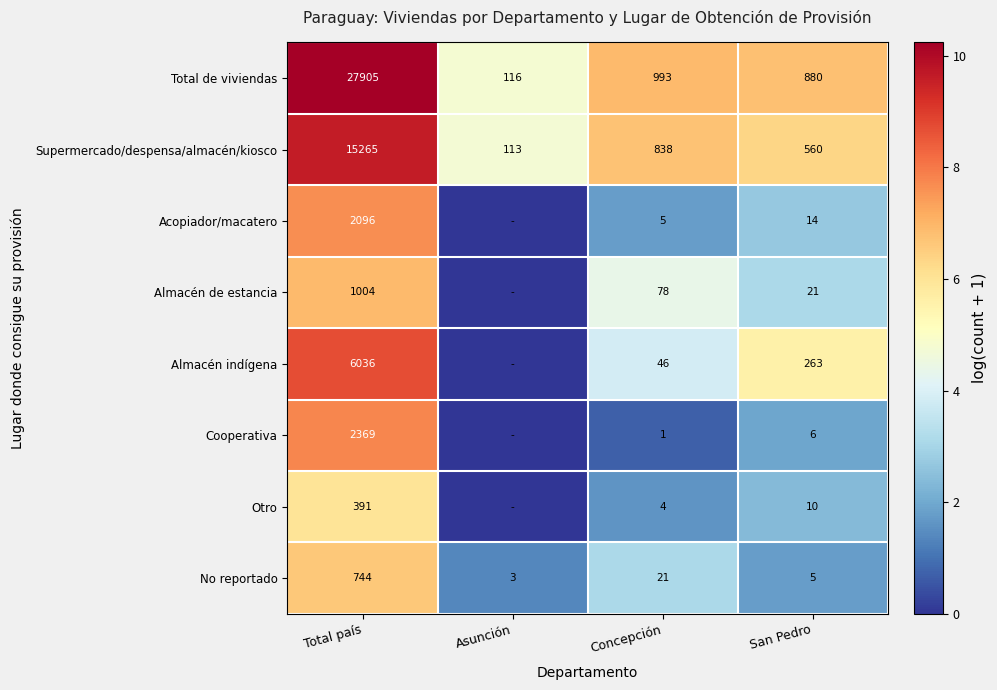

Rank the categories by Total de viviendas value from lowest to highest.

Asunción, San Pedro, Concepción, Total país